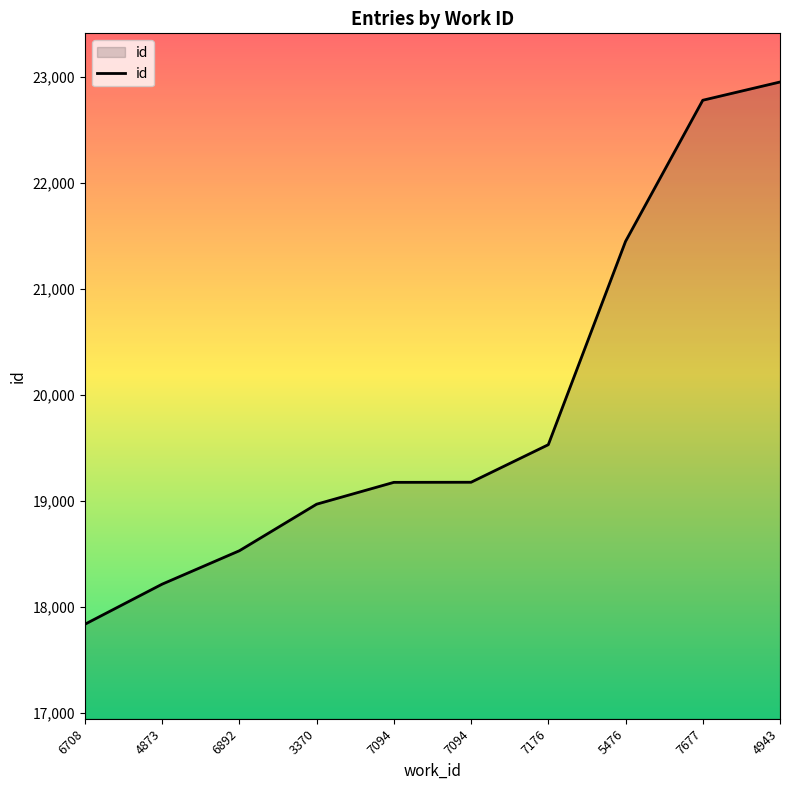

How many values are below 19175?

5